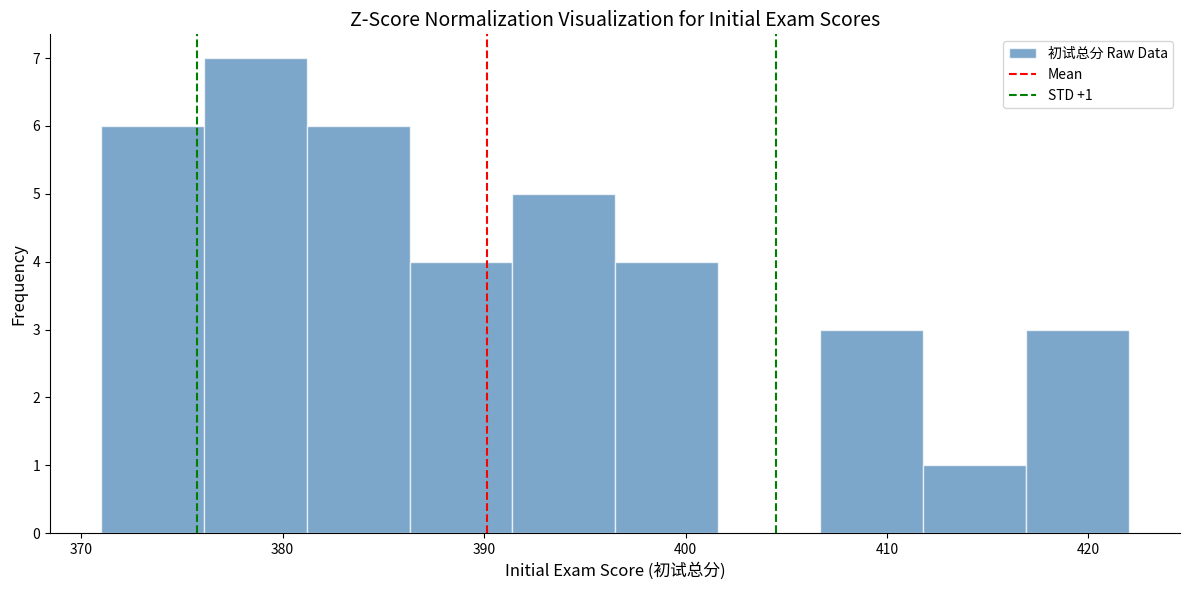

Which range on the x-axis has the tallest bar?

376.1 to 381.2